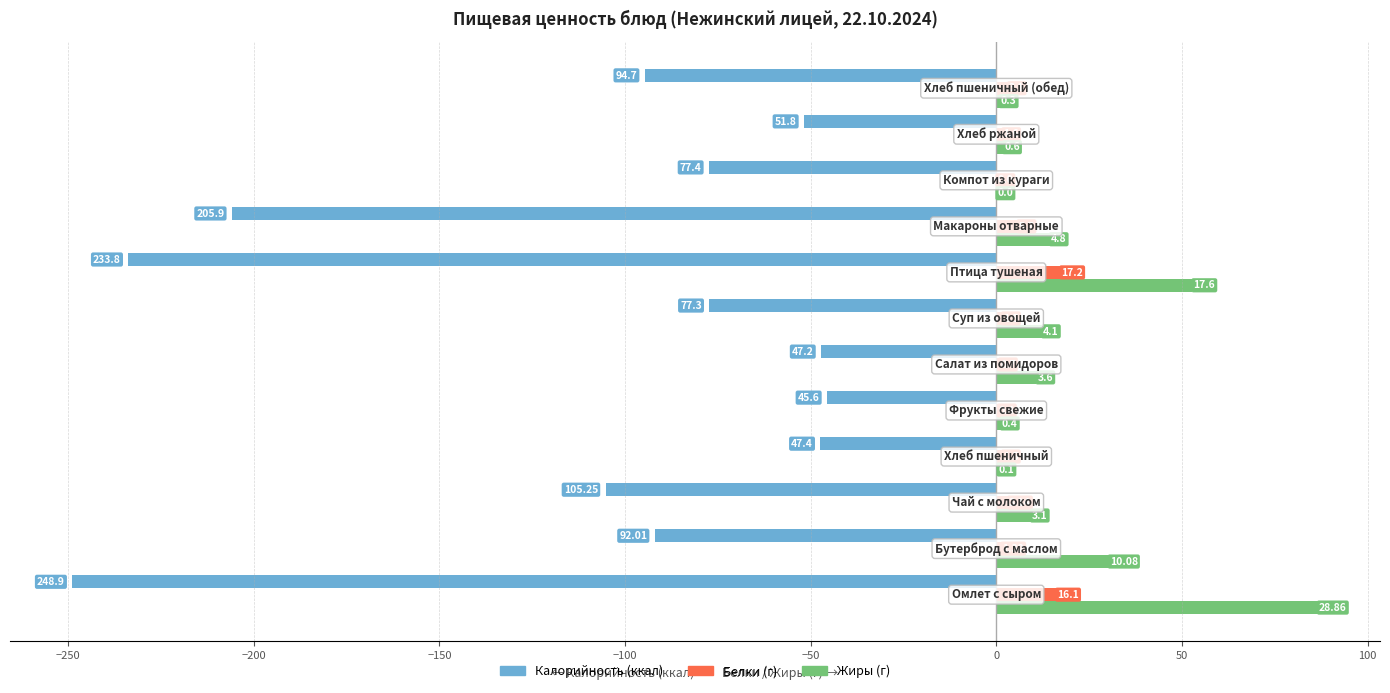

How many bars are there in each group?

3